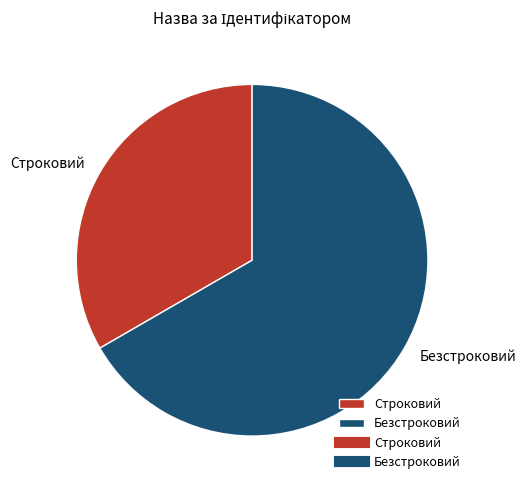

Which category accounts for the majority?

Безстроковий